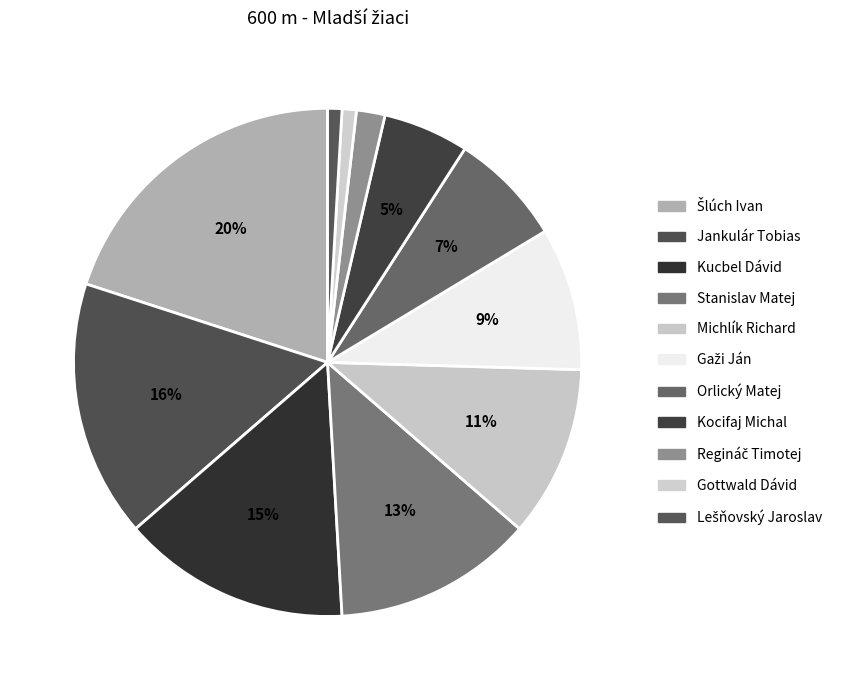

Does Gaži Ján represent more than half of the total?

No